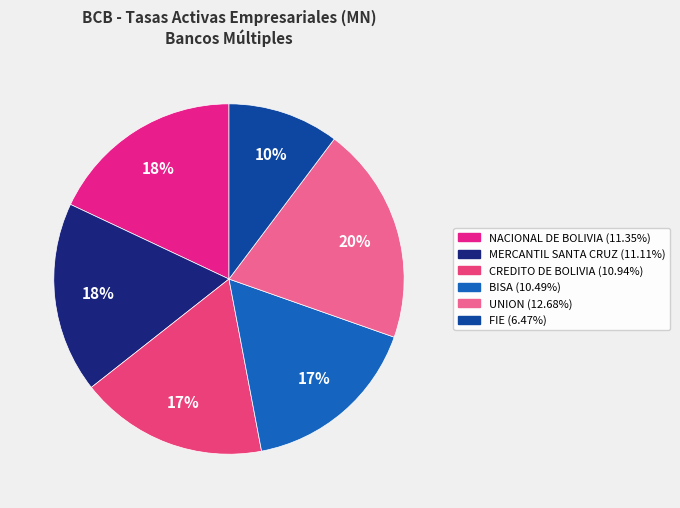

Count the number of slices in the pie.

6